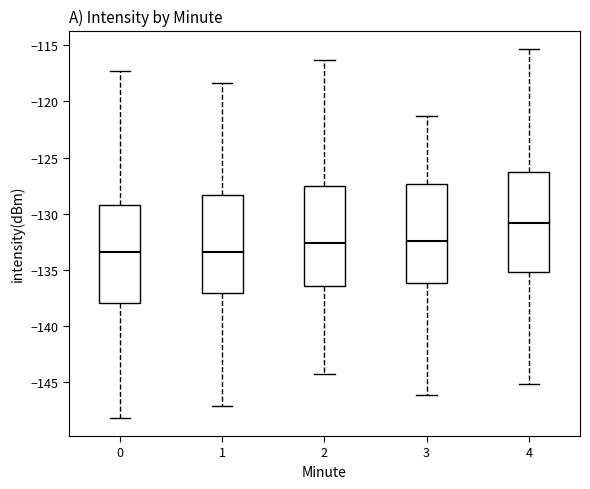

Where does the lower whisker of the box at x = 2 end on the y-axis? The values are not printed on the chart, so give them approximately, as read against the axis.

-144.0